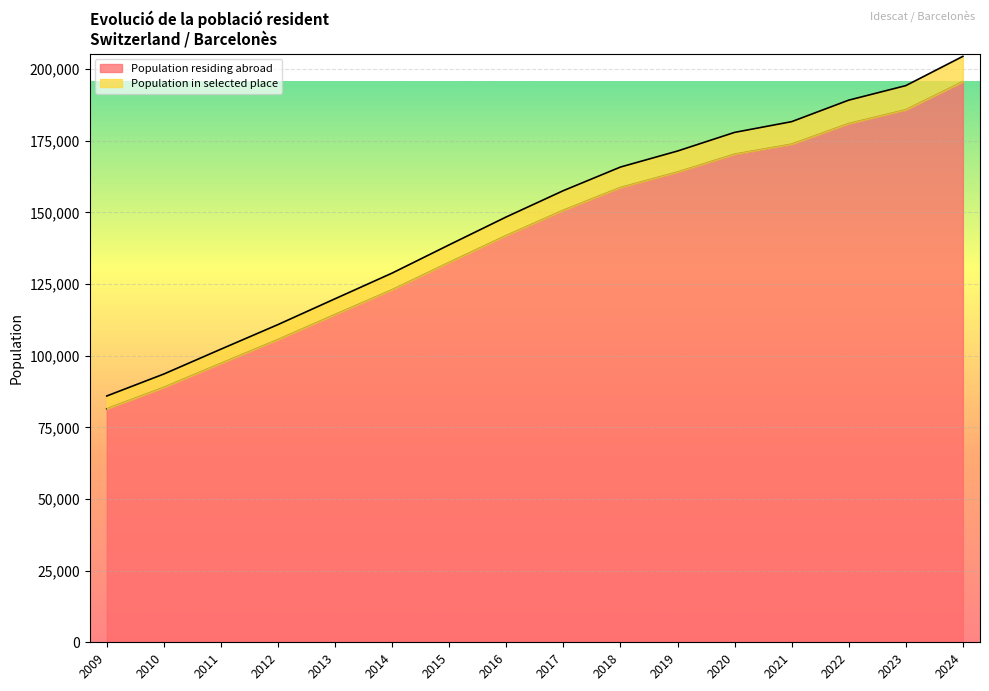

What is the difference between the Population residing abroad values at 2021 and 2009?

92365